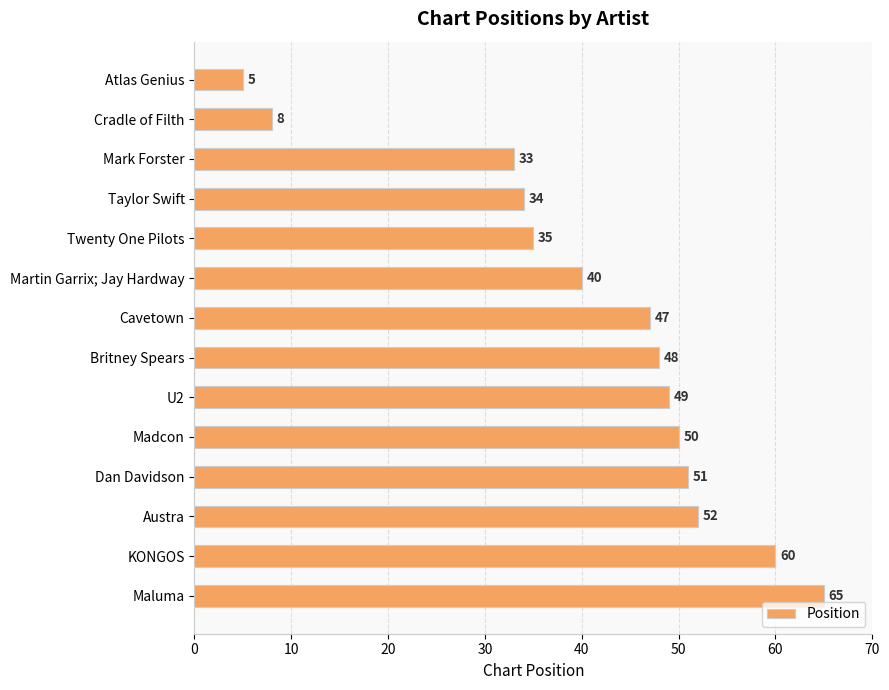

What is the sum of the values at Maluma and Taylor Swift?

99